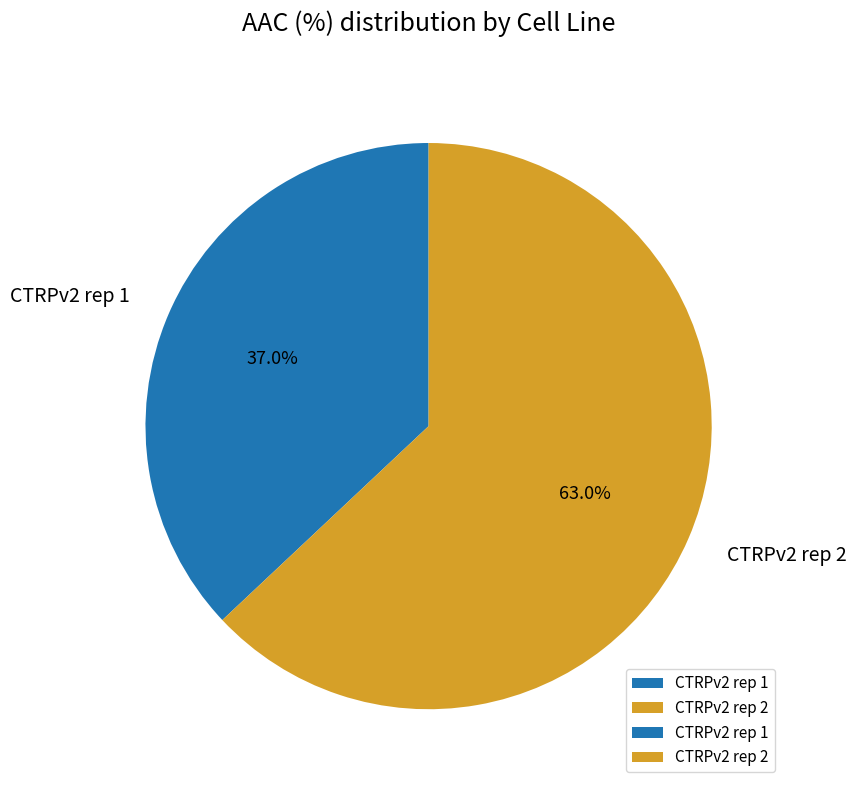

How much of the chart is everything except CTRPv2 rep 2?

37.0%